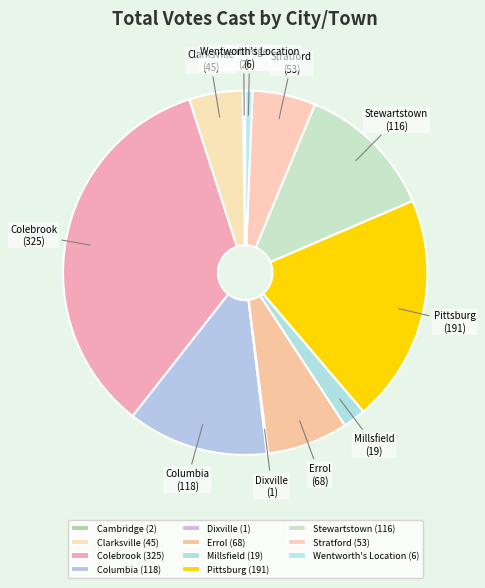

Does Stewartstown represent more than half of the total?

No